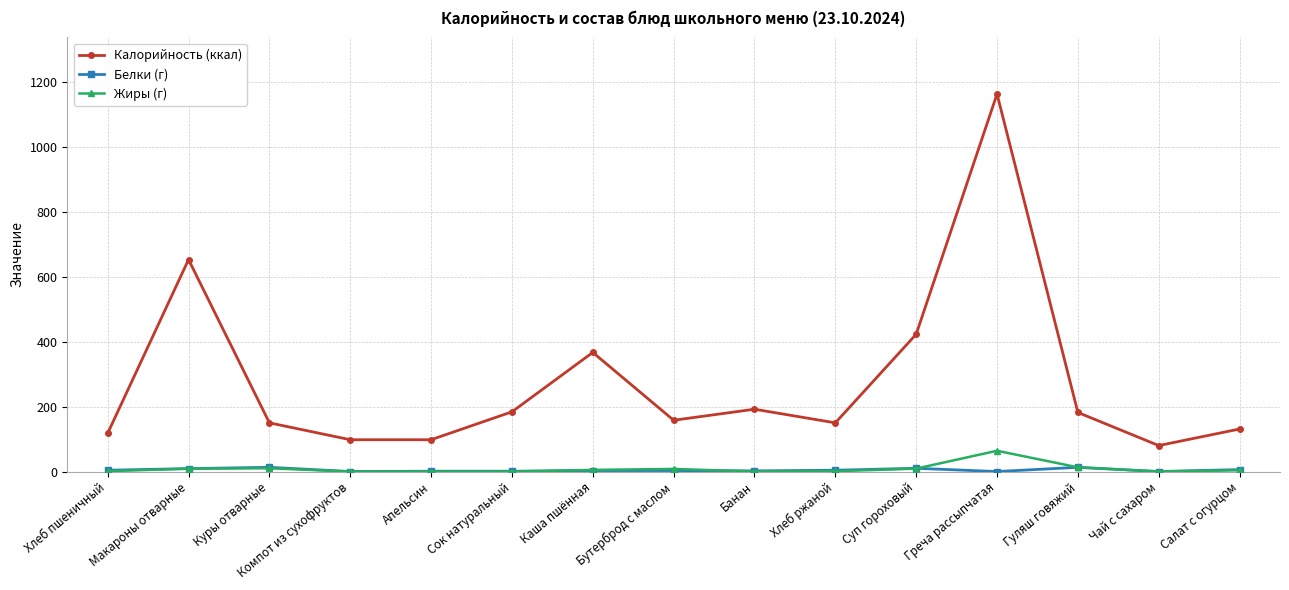

How many lines are shown in the chart?

3